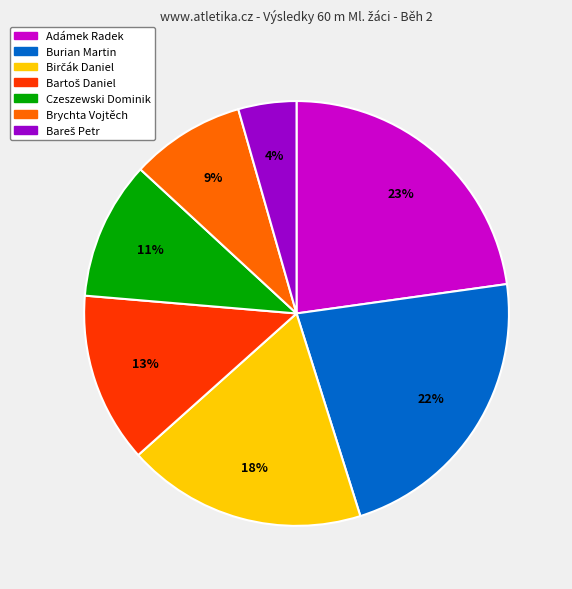

To the nearest percent, what is the average slice percentage?

14%